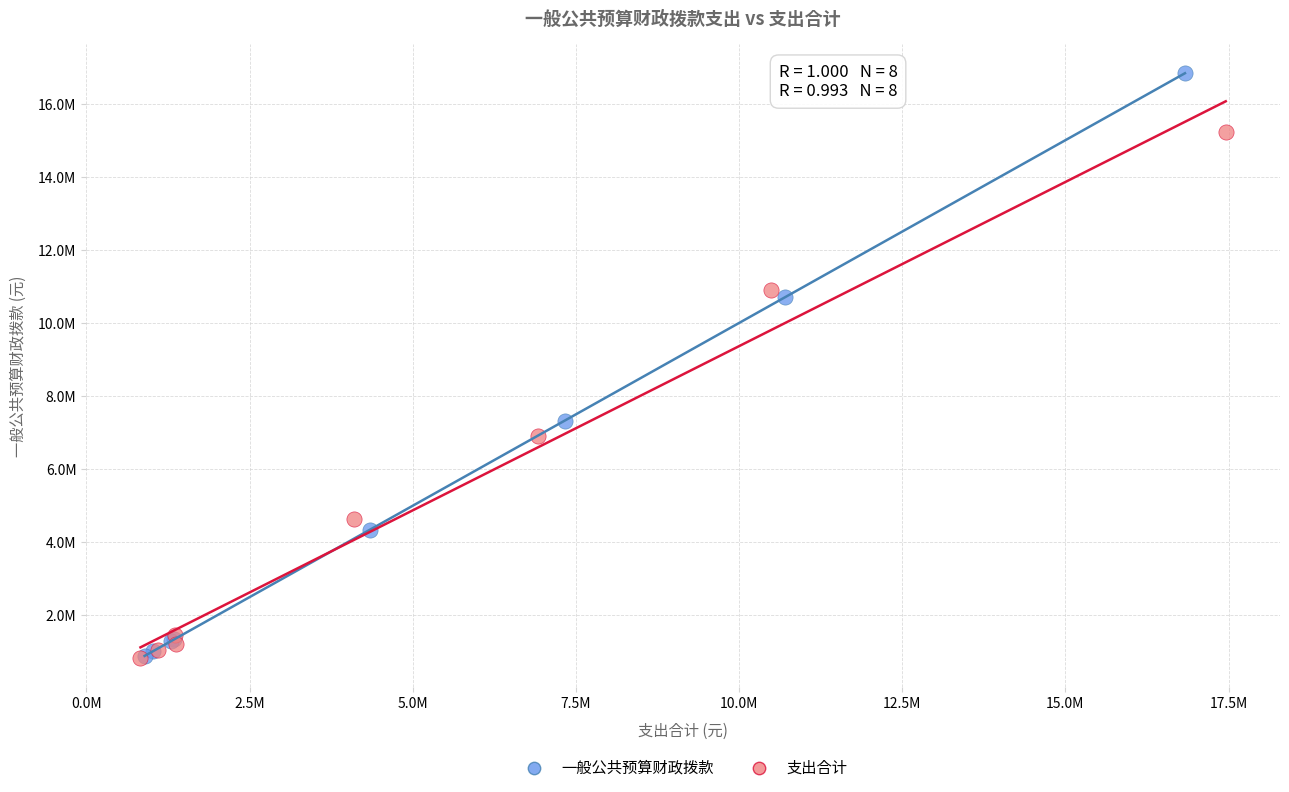

What are all the series names shown in the legend?

一般公共预算财政拨款, 支出合计